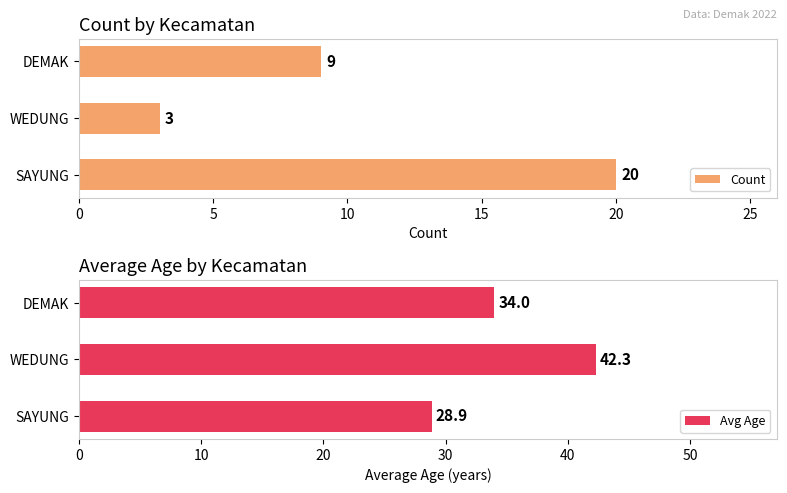

The value of Avg Age at SAYUNG is 50.4. True or false?

False